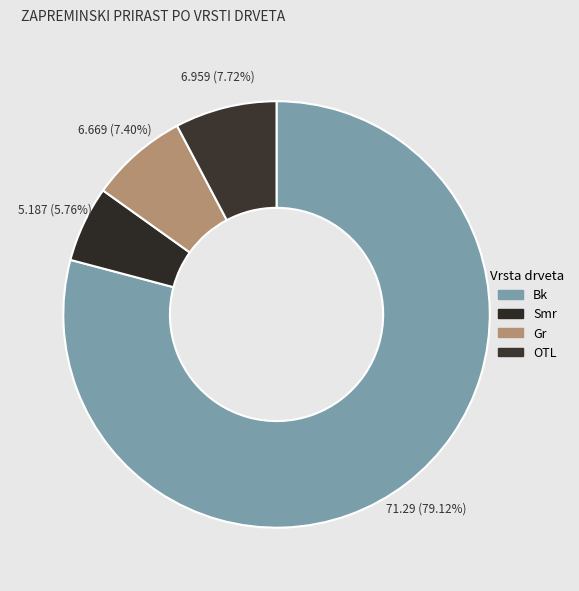

Which has a higher value, Bk or Smr?

Bk